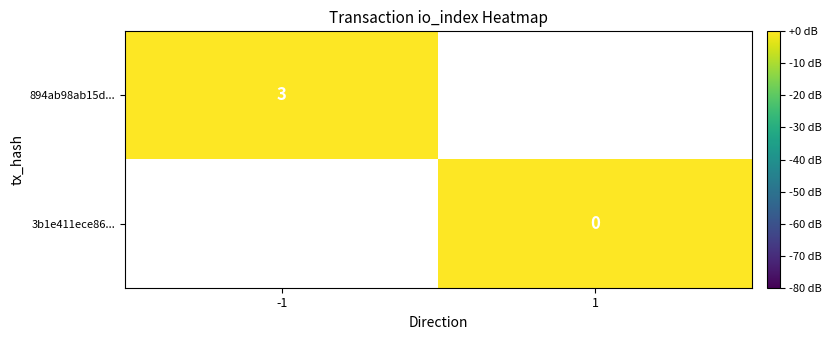

Is it true that 894ab98ab15d... equals 3 at -1?

True